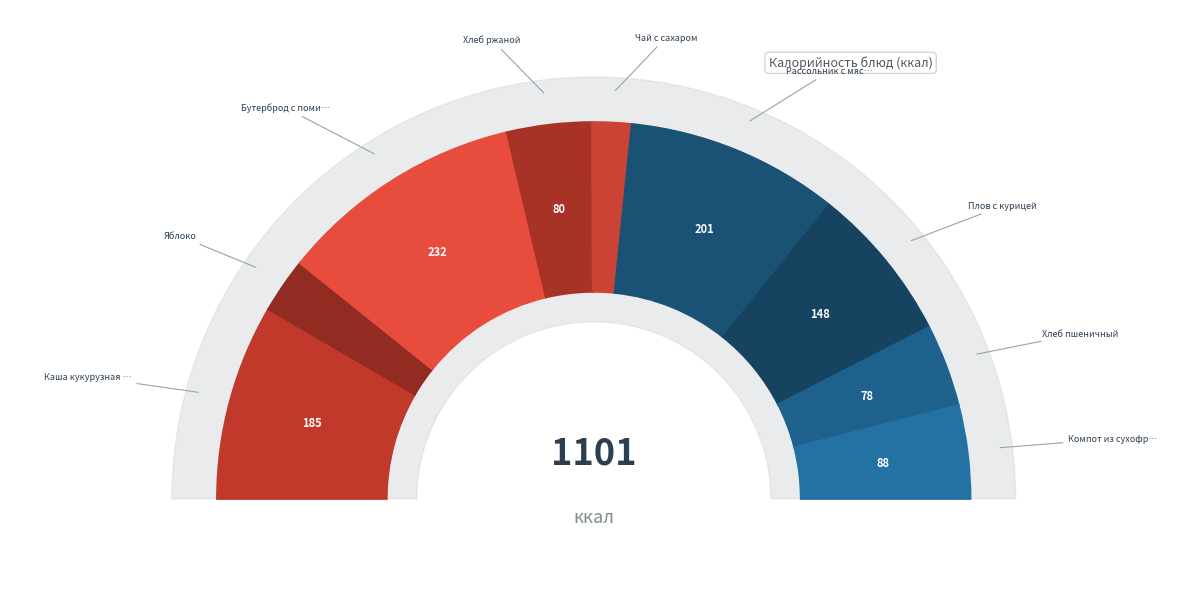

To the nearest percent, what portion does Чай с сахаром represent?

3%